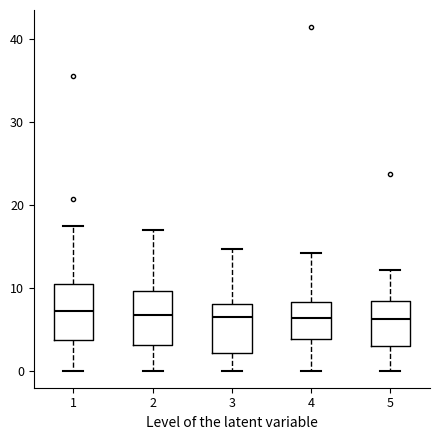

Where does the lower whisker of the box at x = 3 end on the y-axis? The values are not printed on the chart, so give them approximately, as read against the axis.

0